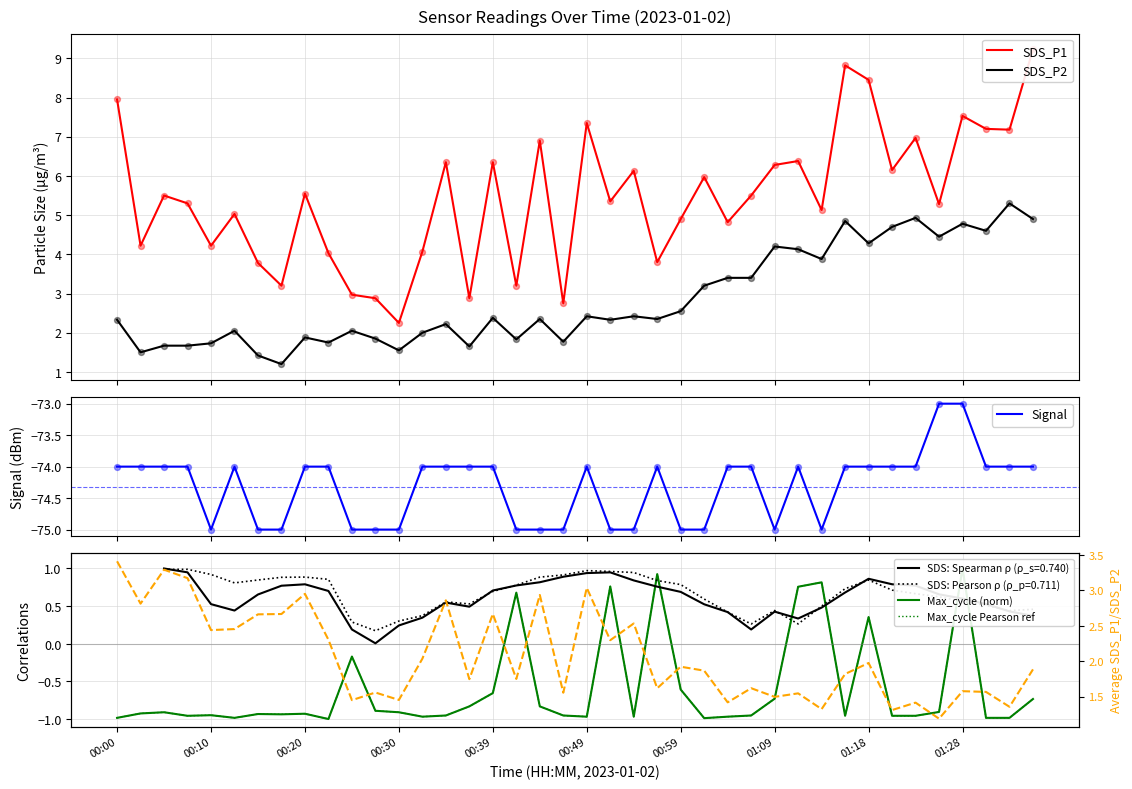

Which series contains the lowest Y value?

Signal